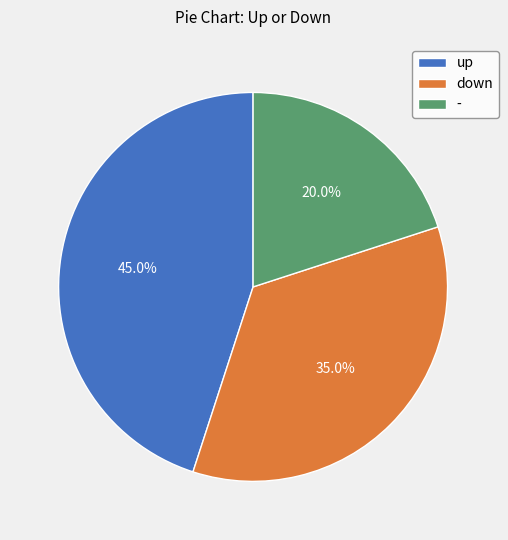

Which category has the smallest portion of the pie?

-